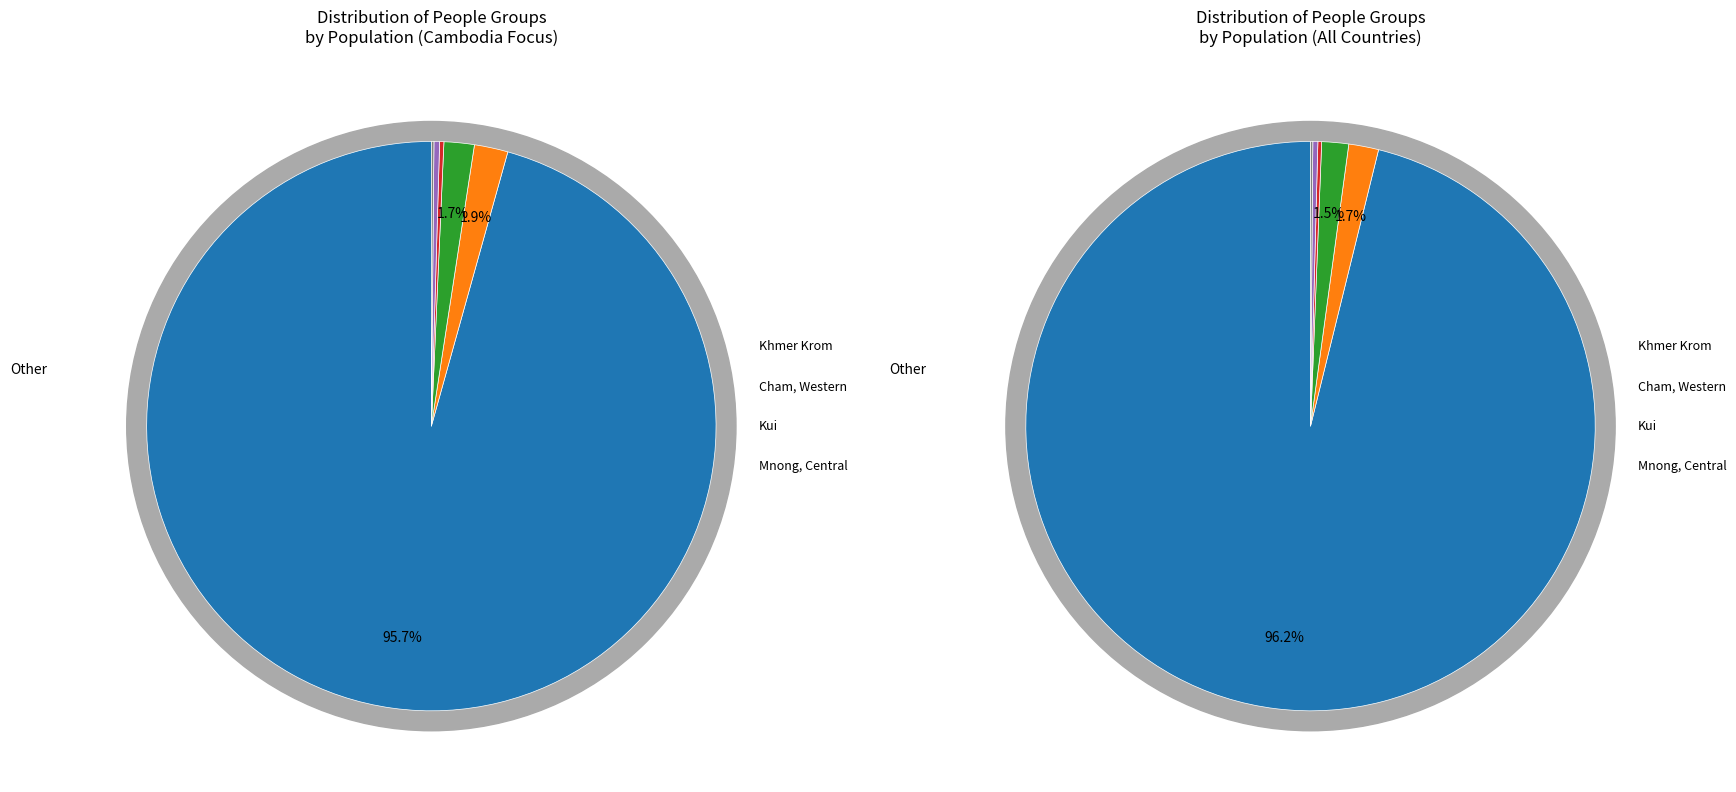

What percentage is NOT represented by Mnong, Central?

99.7%